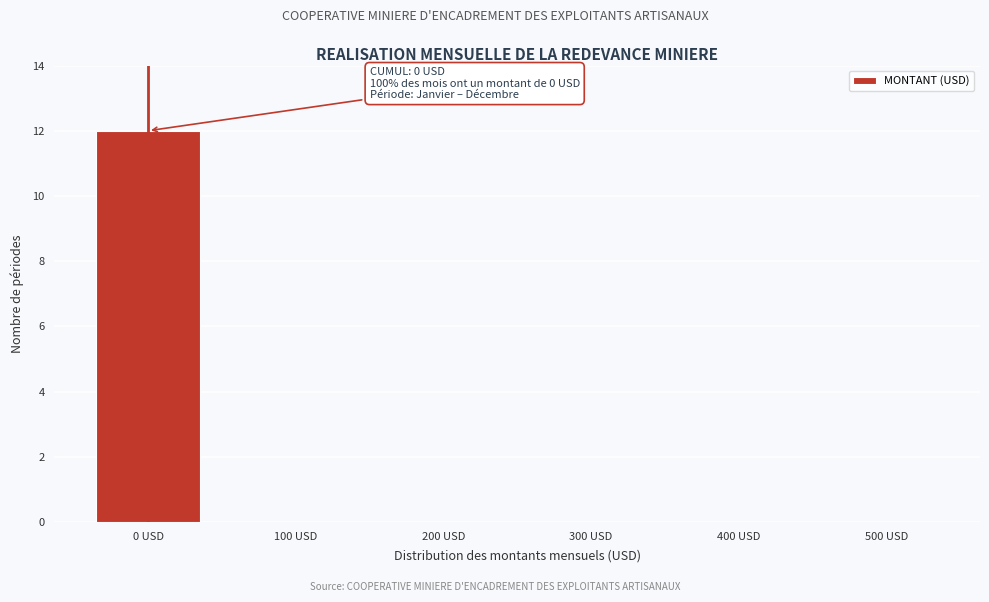

Reading left to right, extract all data points from this chart.

0 USD=12	100 USD=0	200 USD=0	300 USD=0	400 USD=0	500 USD=0